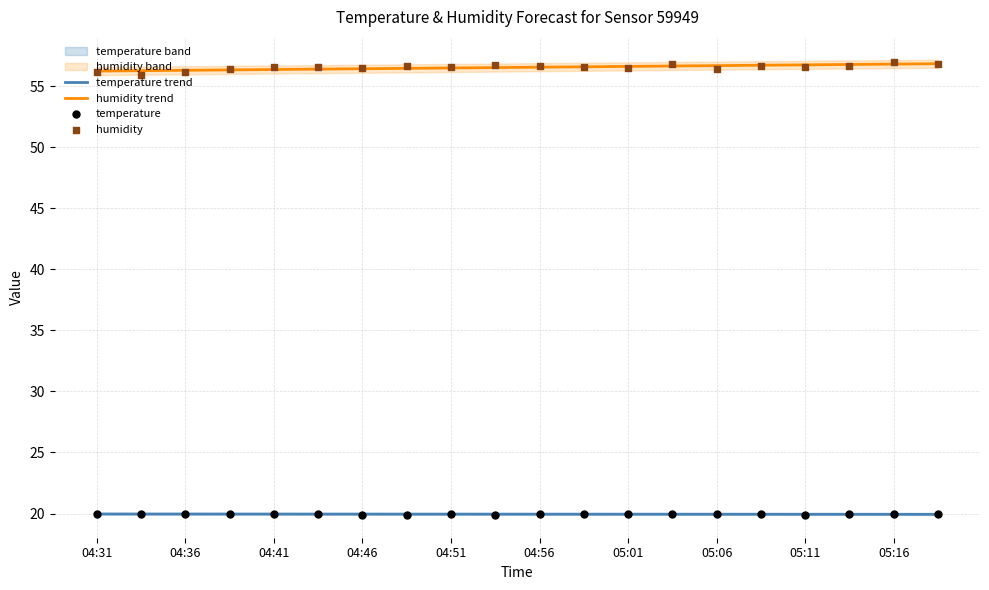

True or false: humidity trend and temperature trend intersect in this chart.

False